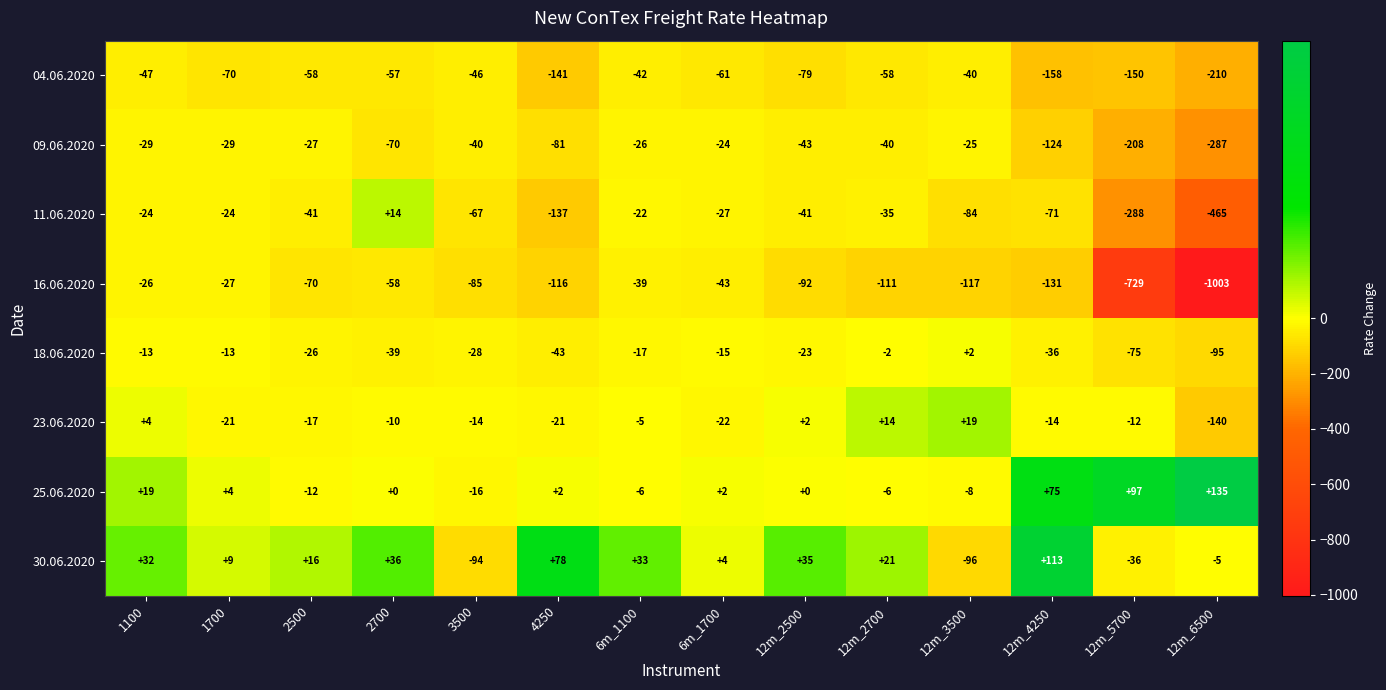

What is the total value across all series at 3500?

-390